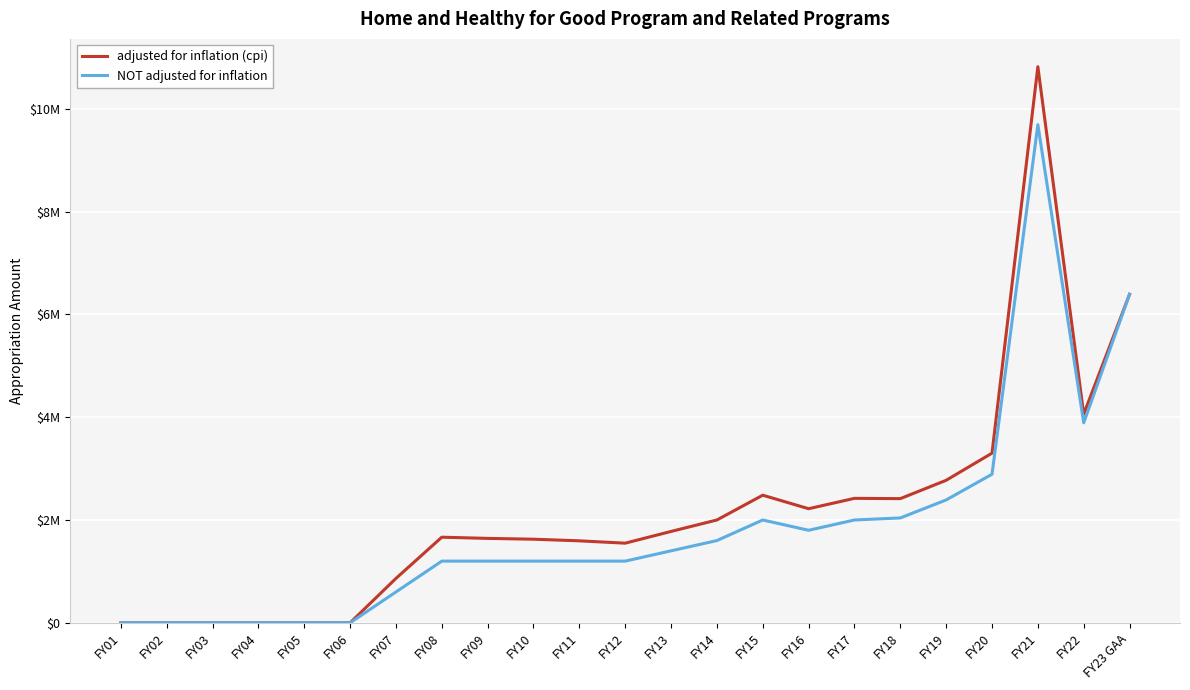

At which category does NOT adjusted for inflation reach its first local valley?

FY16